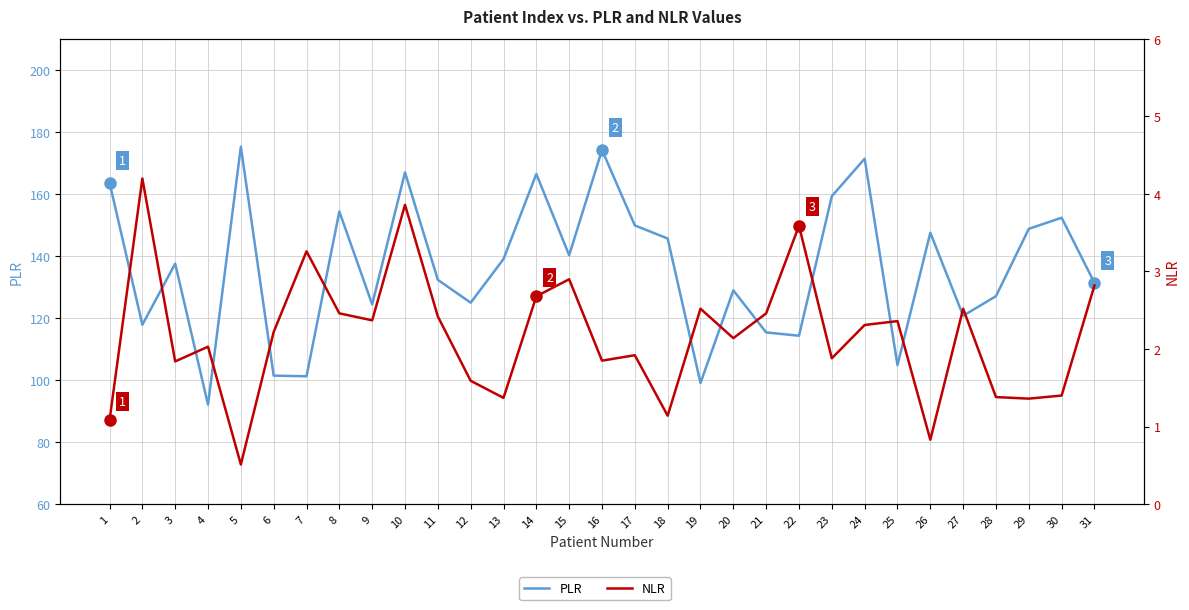

What is the minimum value shown in the chart?

0.5